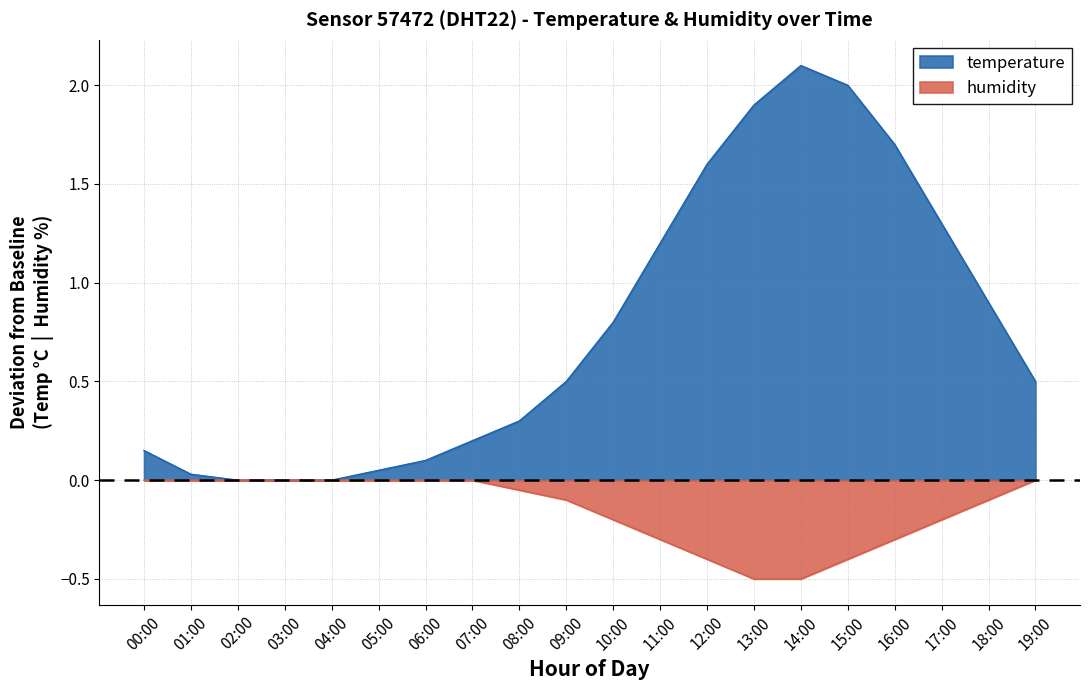

Reading left to right, what are all the values shown in this chart?

temperature: 00:00=0.1	01:00=0.0	02:00=0.0	03:00=0.0	04:00=0.0	05:00=0.0	06:00=0.1	07:00=0.2	08:00=0.3	09:00=0.5	10:00=0.8	11:00=1.2	12:00=1.6	13:00=1.9	14:00=2.1	15:00=2.0	16:00=1.7	17:00=1.3	18:00=0.9	19:00=0.5
humidity: 00:00=0.0	01:00=0.0	02:00=0.0	03:00=0.0	04:00=0.0	05:00=0.0	06:00=0.0	07:00=0.0	08:00=-0.1	09:00=-0.1	10:00=-0.2	11:00=-0.3	12:00=-0.4	13:00=-0.5	14:00=-0.5	15:00=-0.4	16:00=-0.3	17:00=-0.2	18:00=-0.1	19:00=0.0